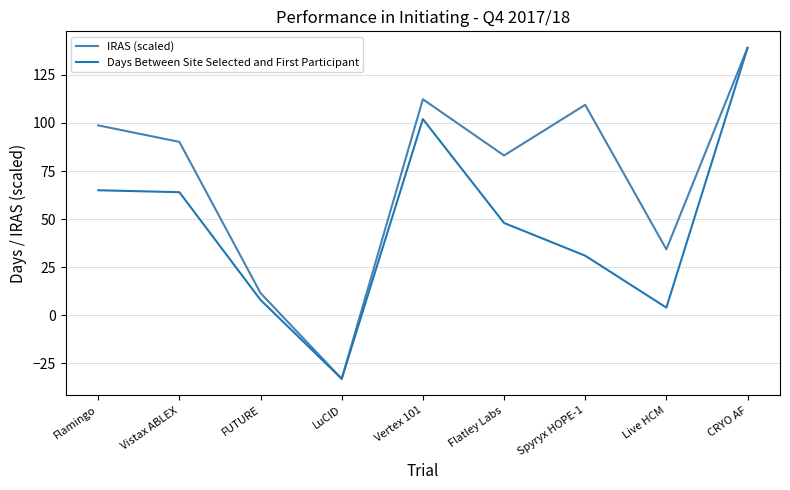

Which category has the highest value across all series?

CRYO AF